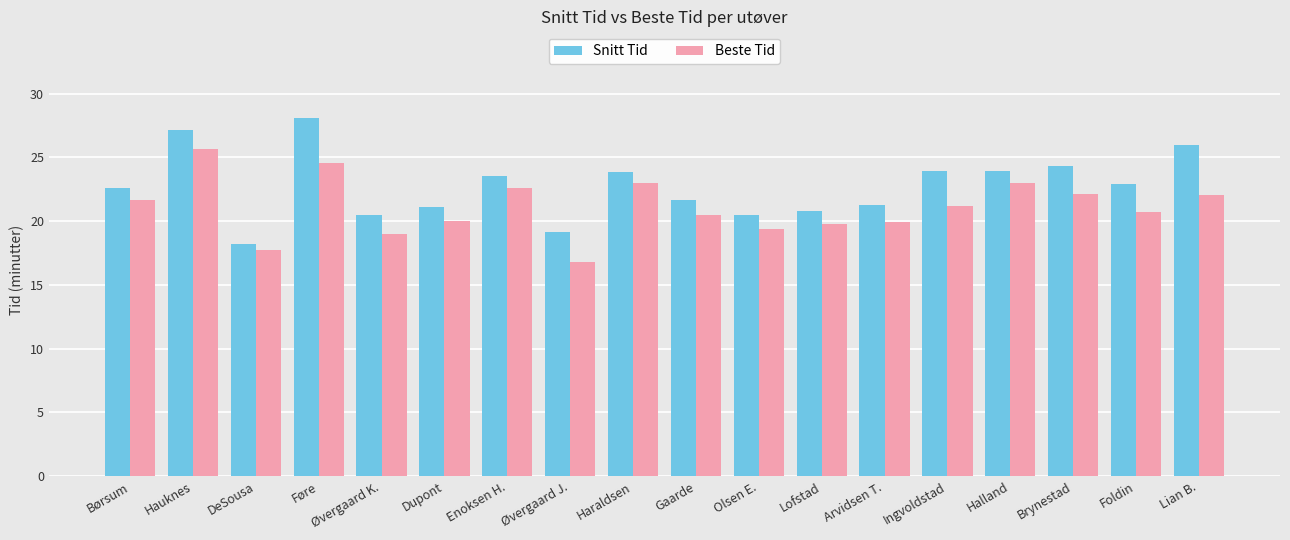

What is the total value across all series at Øvergaard K.?

39.5